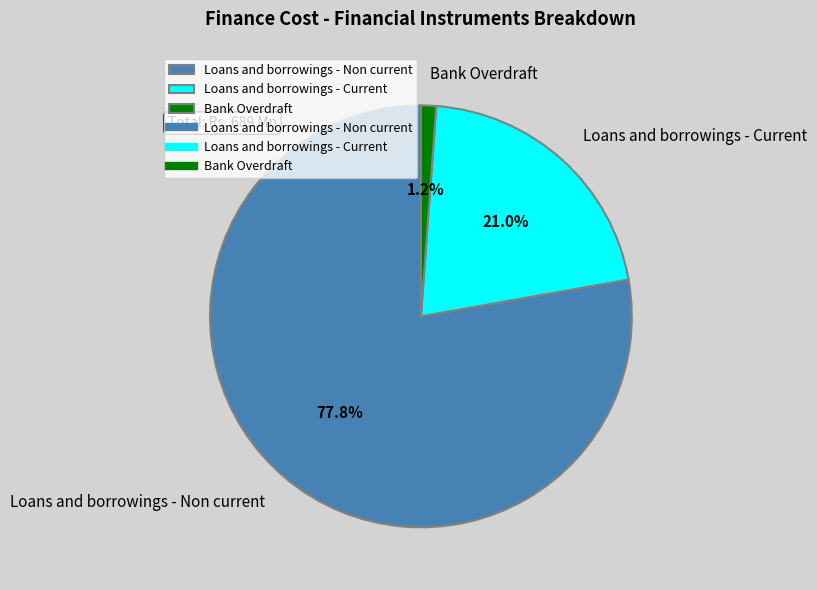

To the nearest percent, what percentage of the pie is Bank Overdraft?

1%